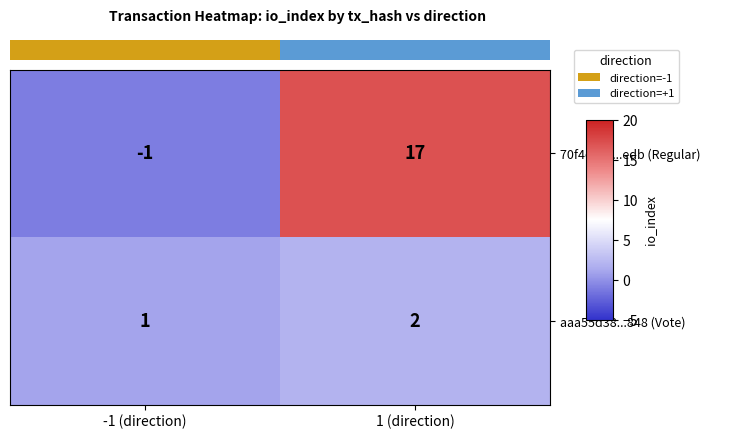

What is the approximate value of 70f4eac1...edb (Regular) at 1 (direction)?

17